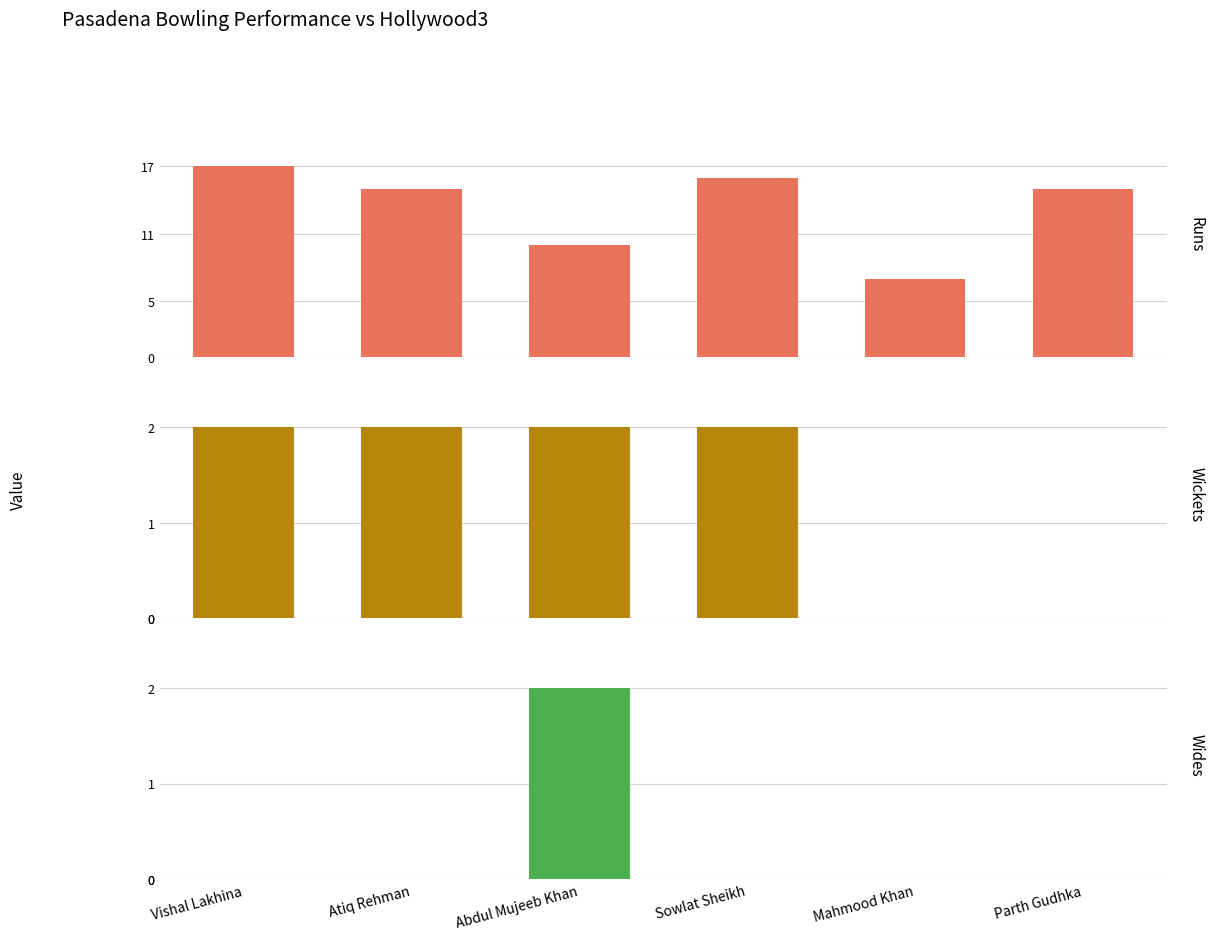

What is the total value across all series at Atiq Rehman?

17